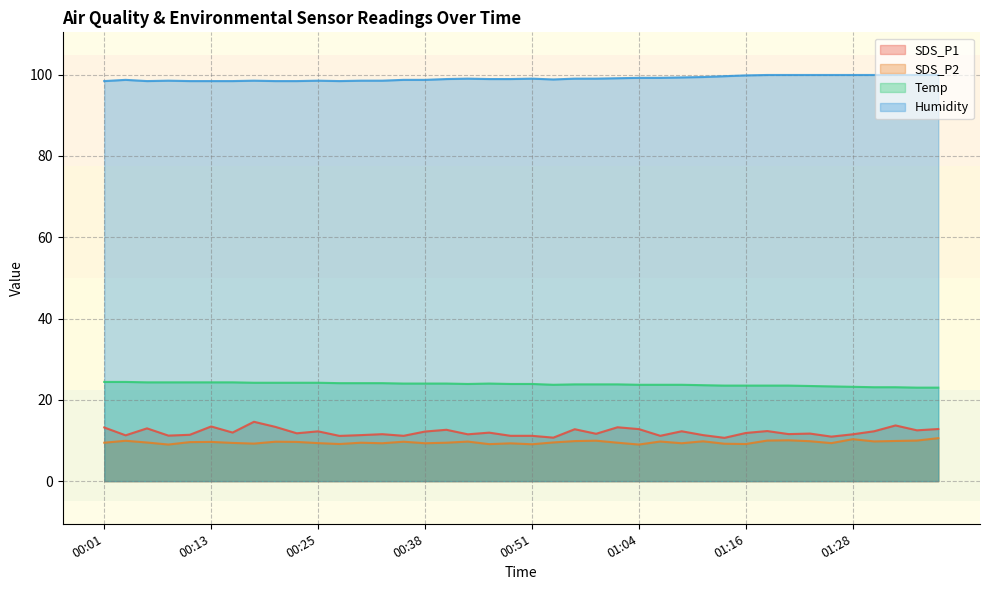

True or false: SDS_P2 and Humidity cross at least once.

False